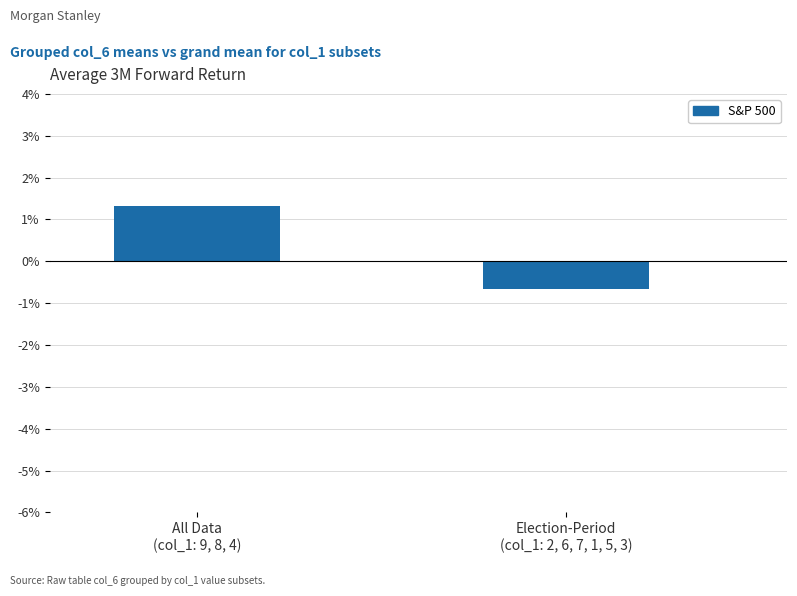

The chart shows a value of 0.7 at All Data
(col_1: 9, 8, 4). True or false?

False